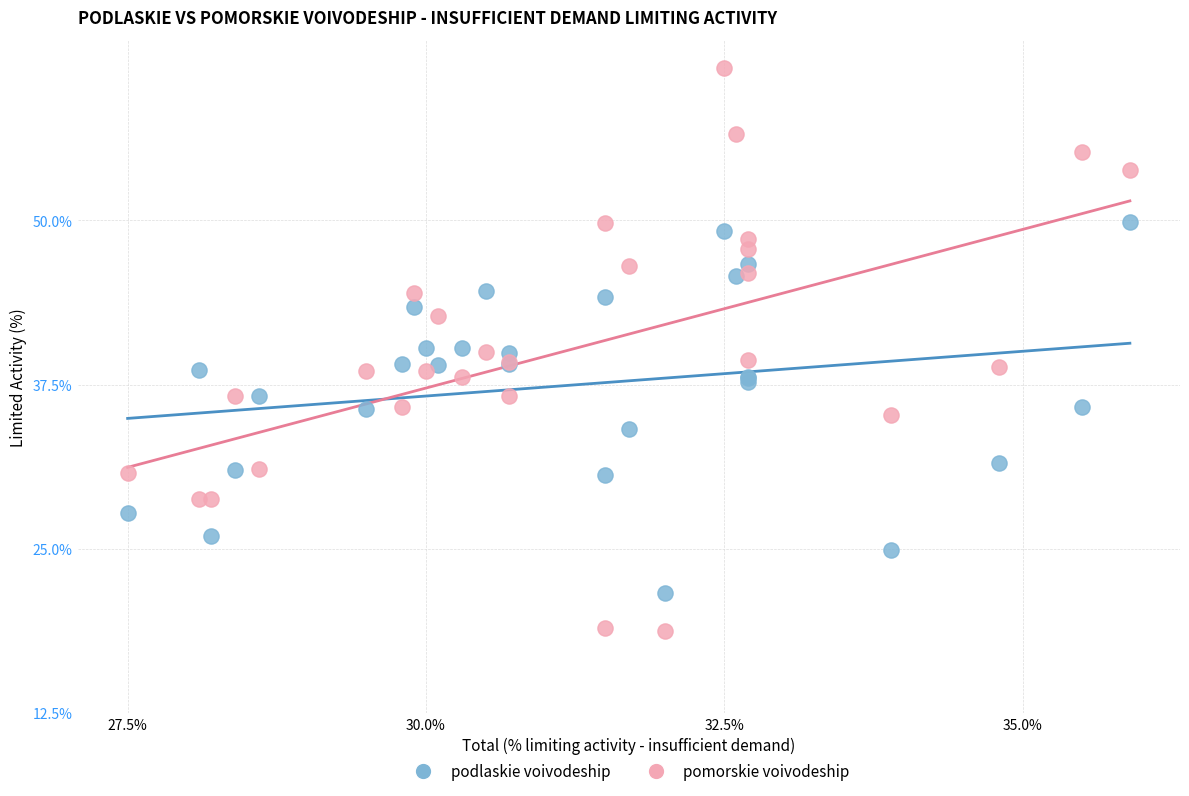

What is the X range (max minus min) for the scatter plot?

8.4